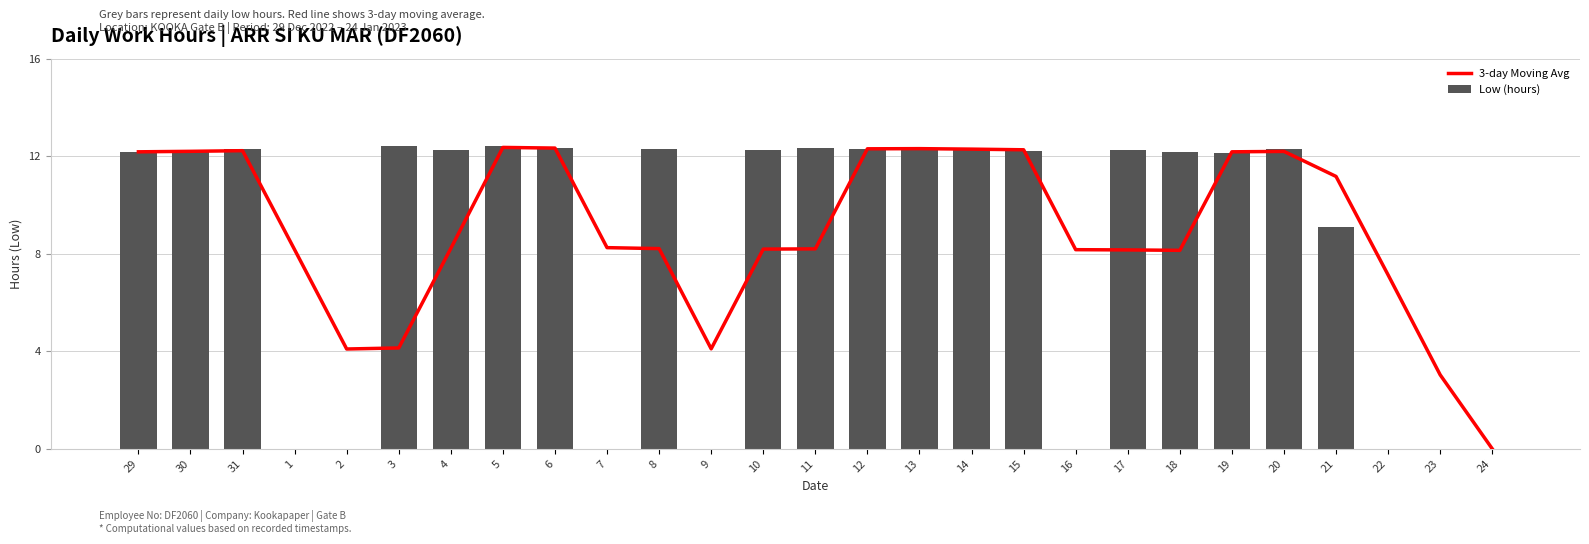

Reading right to left, list all the values displayed in this chart.

3-day Moving Avg: 0.0	3.0	7.1	11.2	12.2	12.2	8.1	8.2	8.2	12.3	12.3	12.3	12.3	8.2	8.2	4.1	8.2	8.2	12.3	12.4	8.2	4.1	4.1	8.2	12.2	12.2	12.2
Low (hours): 0.0	0.0	0.0	9.1	12.3	12.1	12.2	12.2	0.0	12.2	12.3	12.3	12.3	12.3	12.3	0.0	12.3	0.0	12.3	12.4	12.2	12.4	0.0	0.0	12.3	12.2	12.2